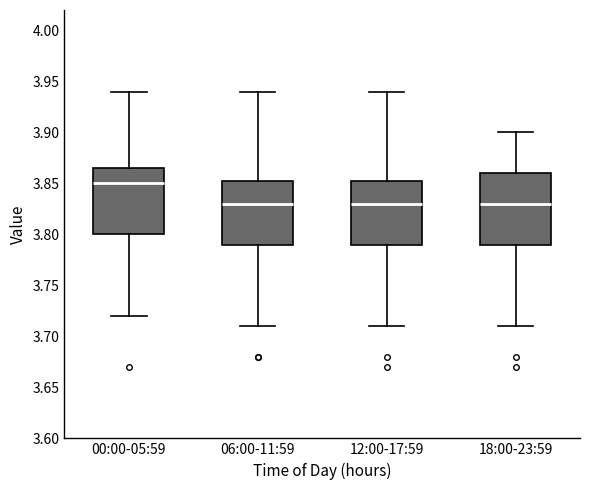

Reading left to right, transcribe this box plot: for each box, give where its median line is, the range the box spans, and where its two whiskers end, as read against the y-axis. The values are not printed on the chart, so give them approximately, as read against the axis.

00:00-05:59: median 3.850, box 3.800 to 3.865, whiskers 3.720 to 3.940
06:00-11:59: median 3.830, box 3.790 to 3.855, whiskers 3.710 to 3.940
12:00-17:59: median 3.830, box 3.790 to 3.855, whiskers 3.710 to 3.940
18:00-23:59: median 3.830, box 3.790 to 3.860, whiskers 3.710 to 3.900